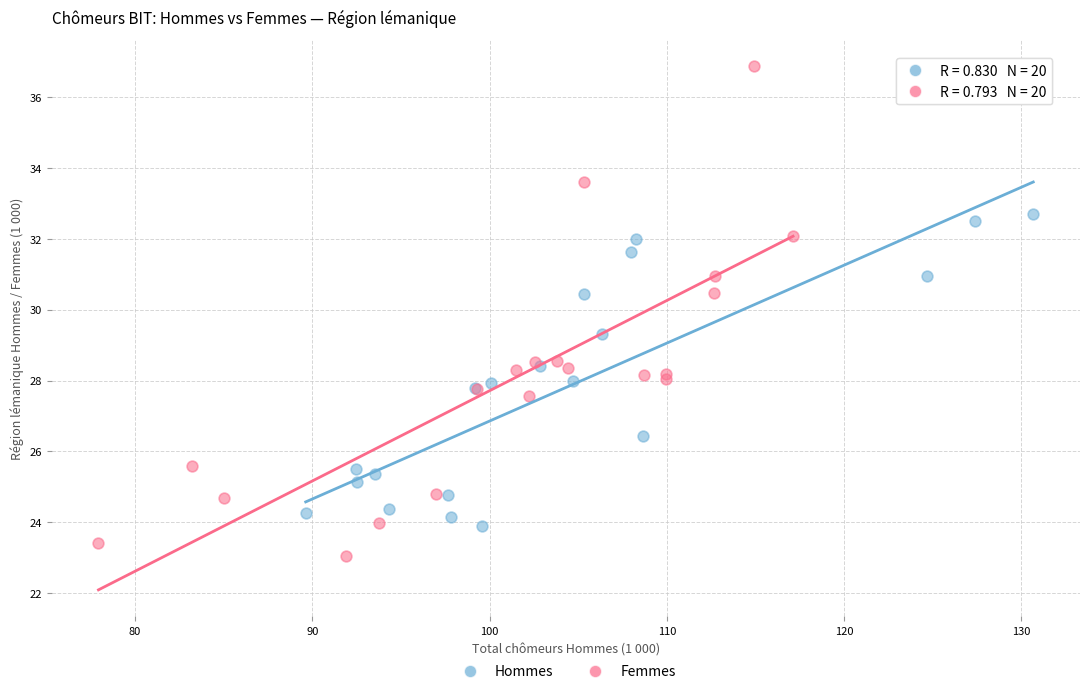

Which series has the widest spread of Y values?

Femmes